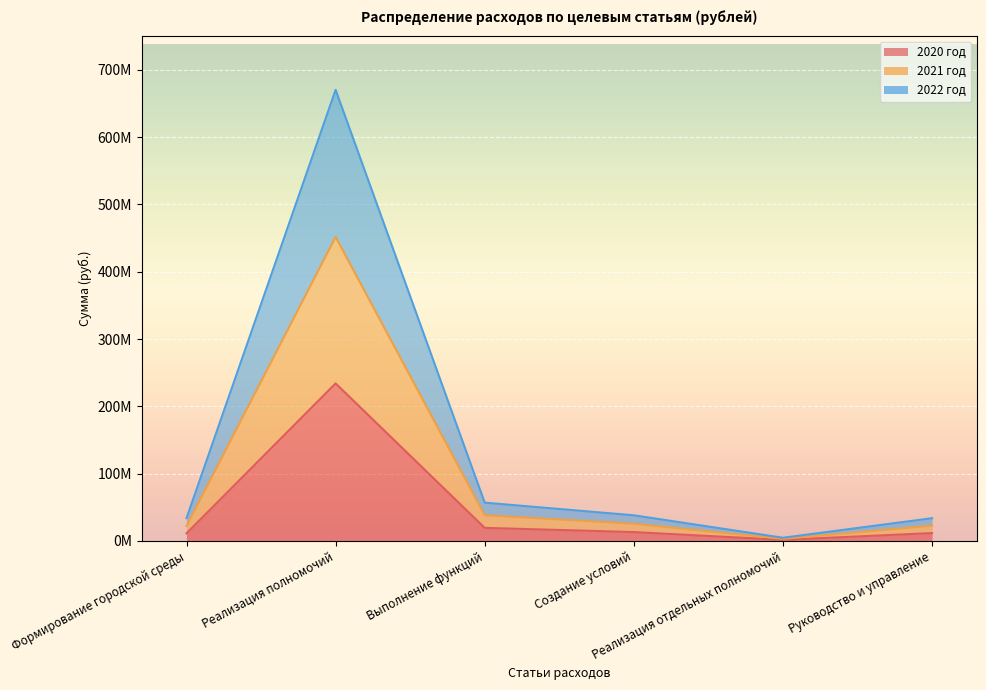

The value of 2021 год at Реализация полномочий is 1078.8. True or false?

False